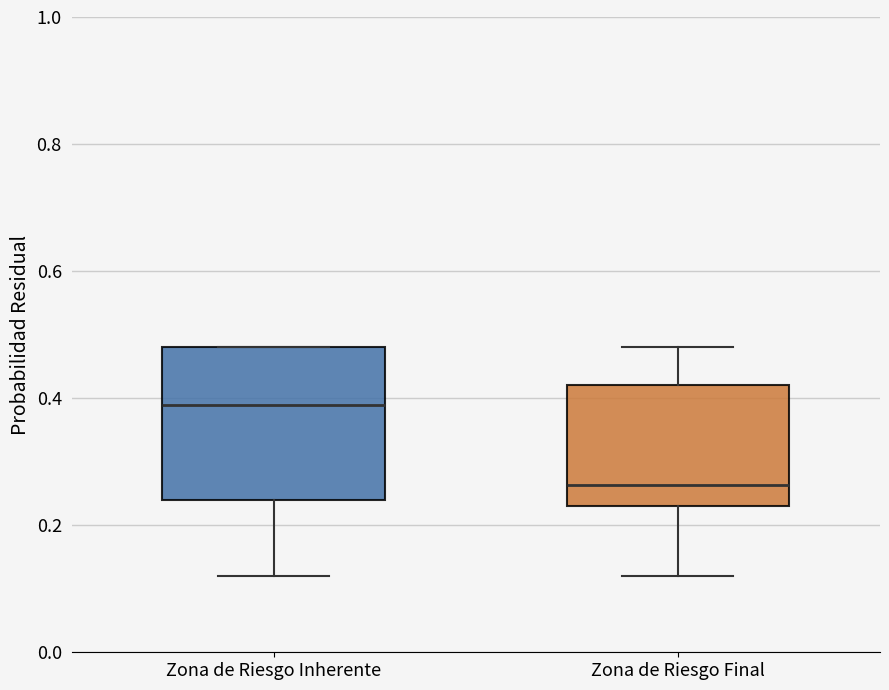

Which box's median line is the highest?

Zona de Riesgo Inherente